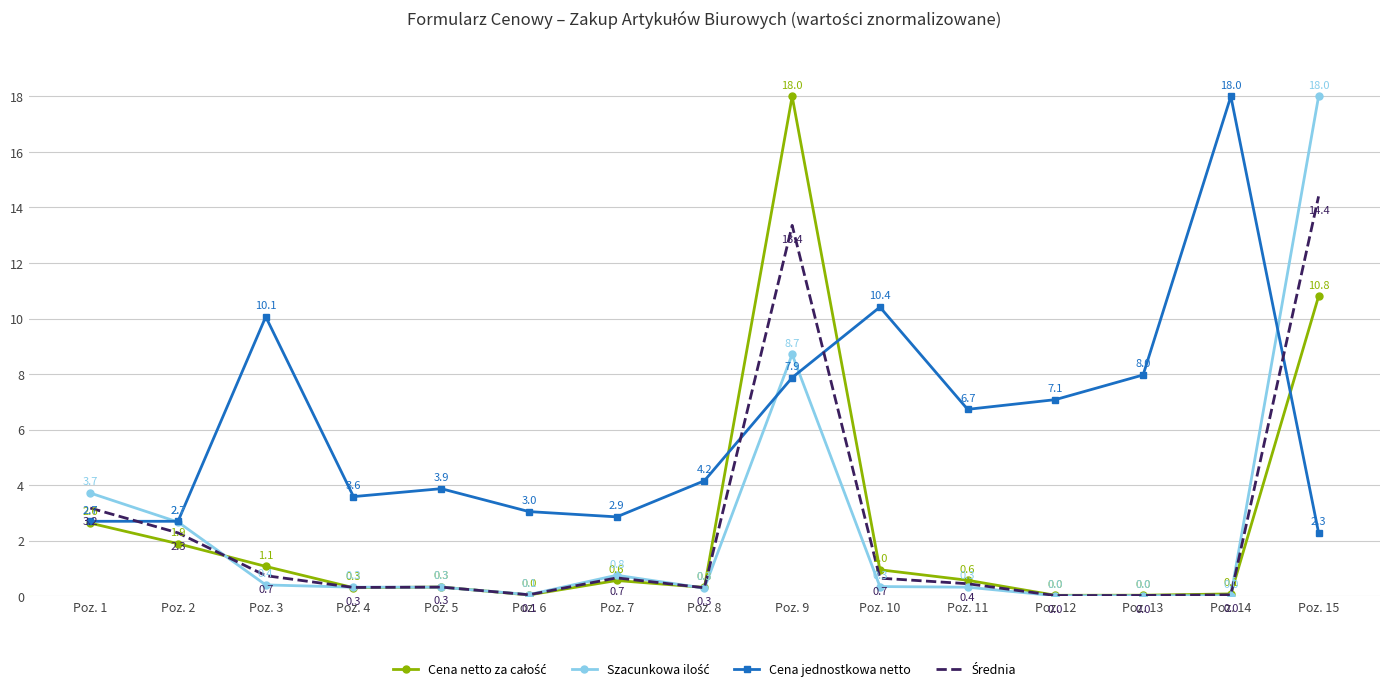

True or false: Cena jednostkowa netto has a value of 0.6 at Poz. 1.

False